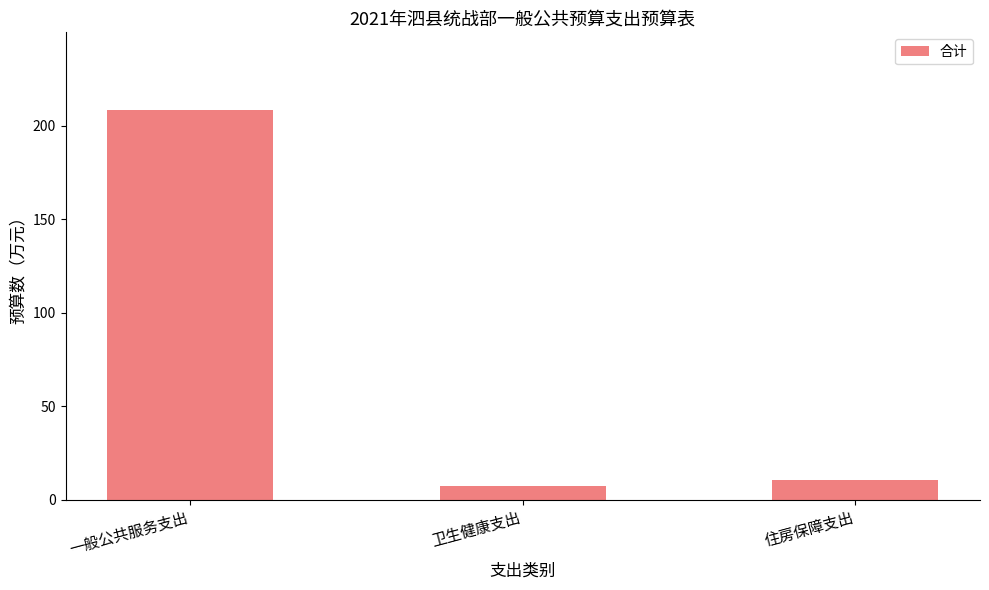

Are the bars horizontal?

No